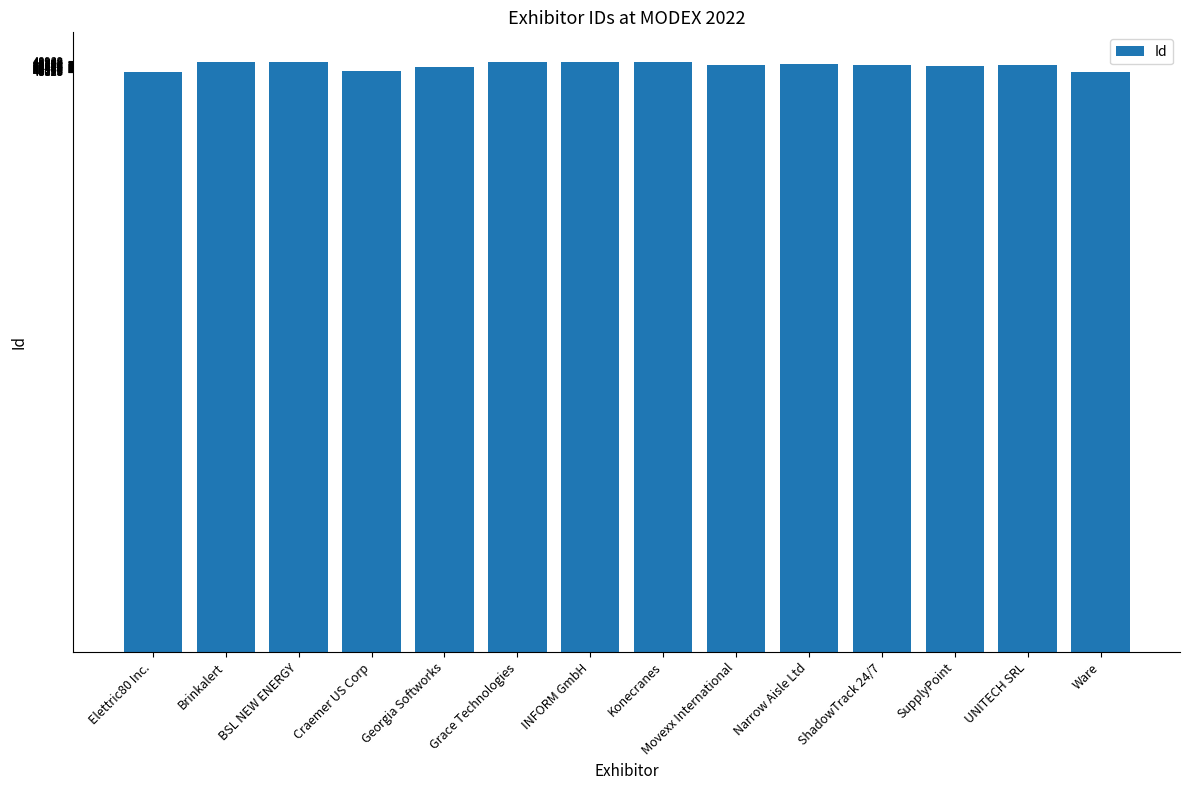

What is the sum of the values at Brinkalert and Konecranes?

97838